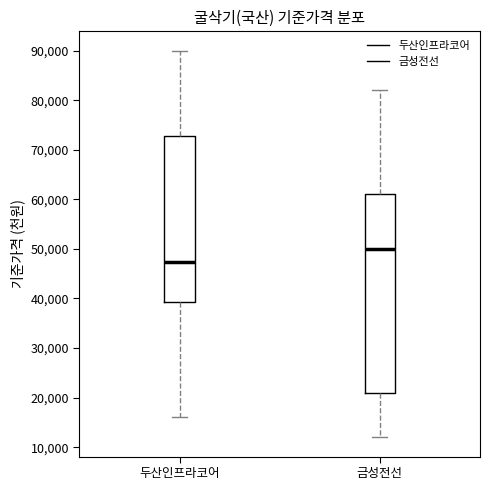

Reading left to right, transcribe this box plot: for each box, give where its median line is, the range the box spans, and where its two whiskers end, as read against the y-axis. The values are not printed on the chart, so give them approximately, as read against the axis.

두산인프라코어: median 47000, box 39000 to 73000, whiskers 16000 to 90000
금성전선: median 50000, box 21000 to 61000, whiskers 12000 to 82000